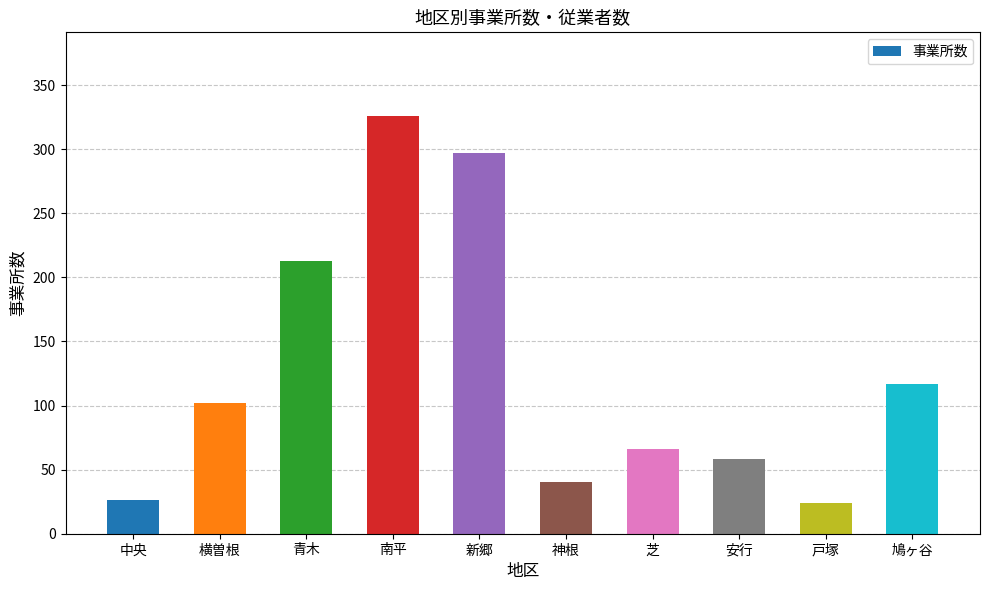

What is the difference between the second highest and minimum values?

273